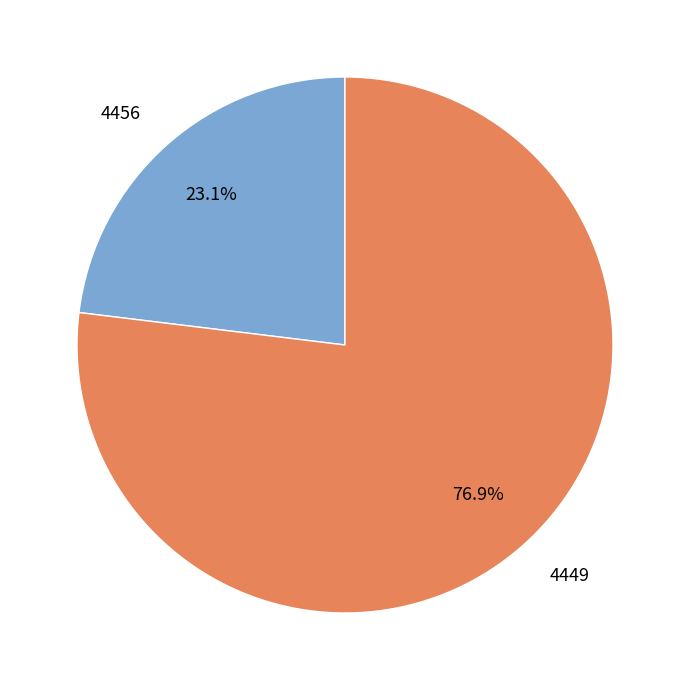

Count the number of slices in the pie.

2